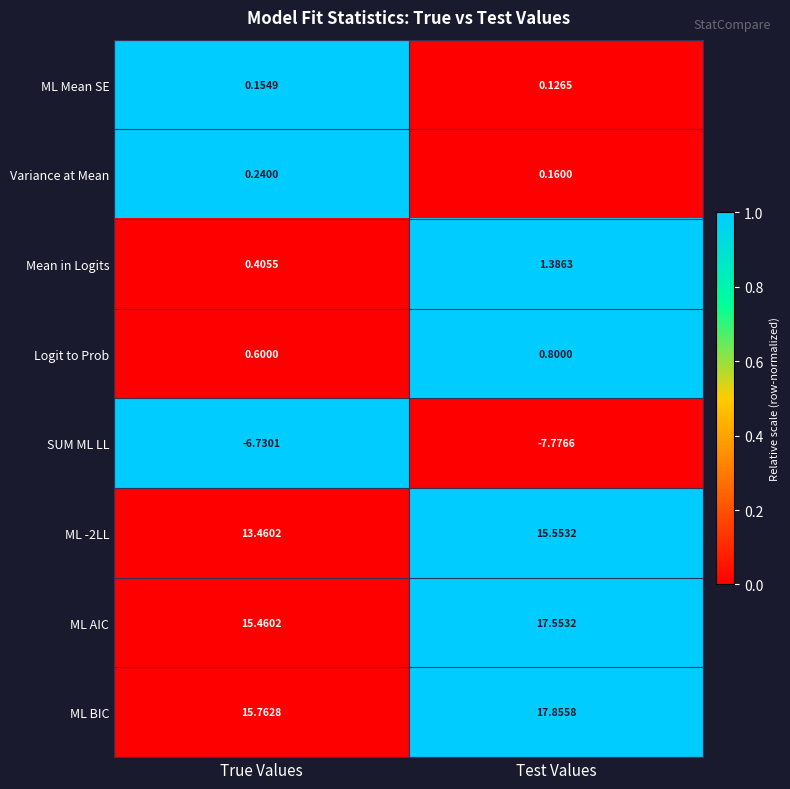

Rank the categories by ML BIC value from lowest to highest.

True Values, Test Values